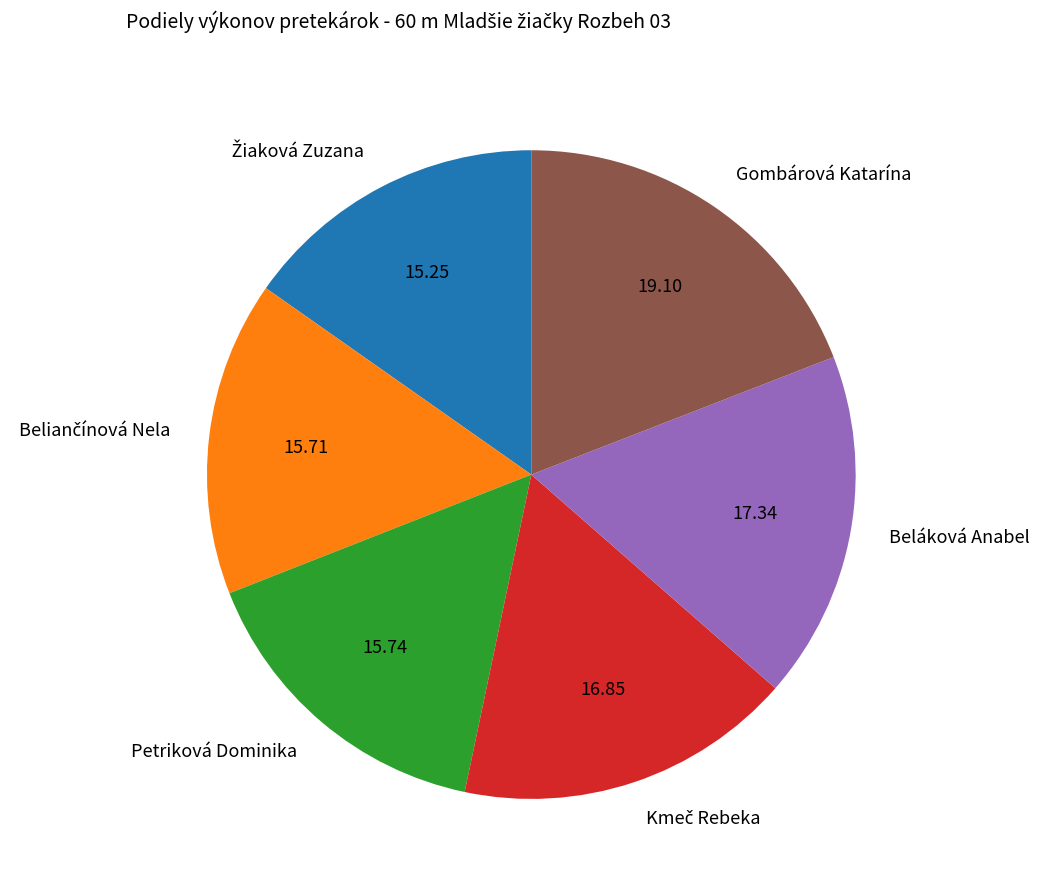

Which category has the biggest portion of the pie?

Gombárová Katarína